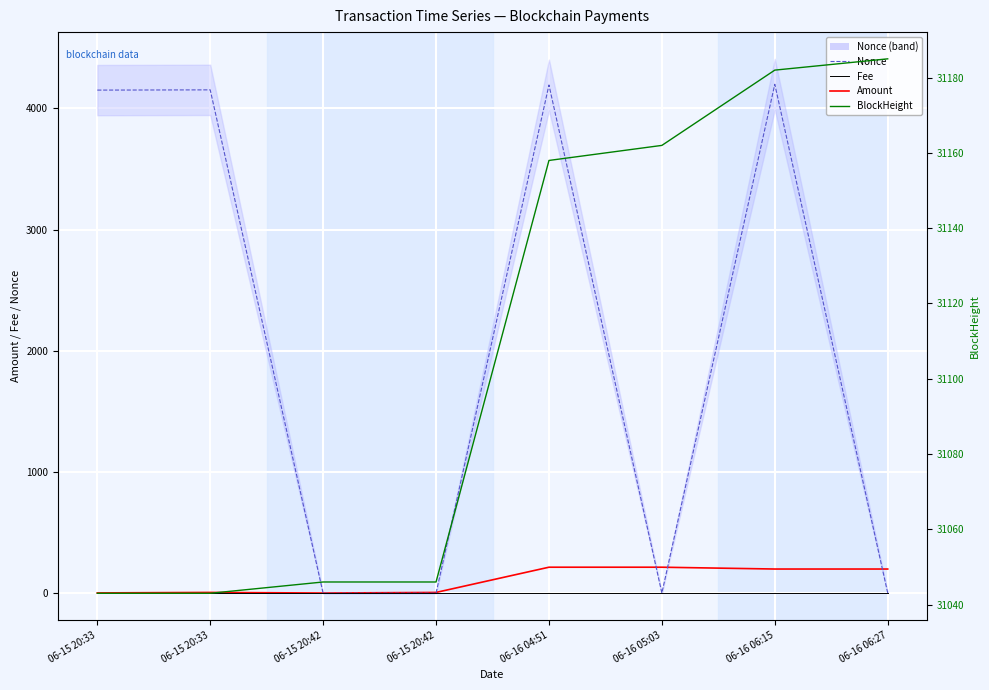

What is the difference between the highest and lowest values at 06-15 20:33?

31043.0